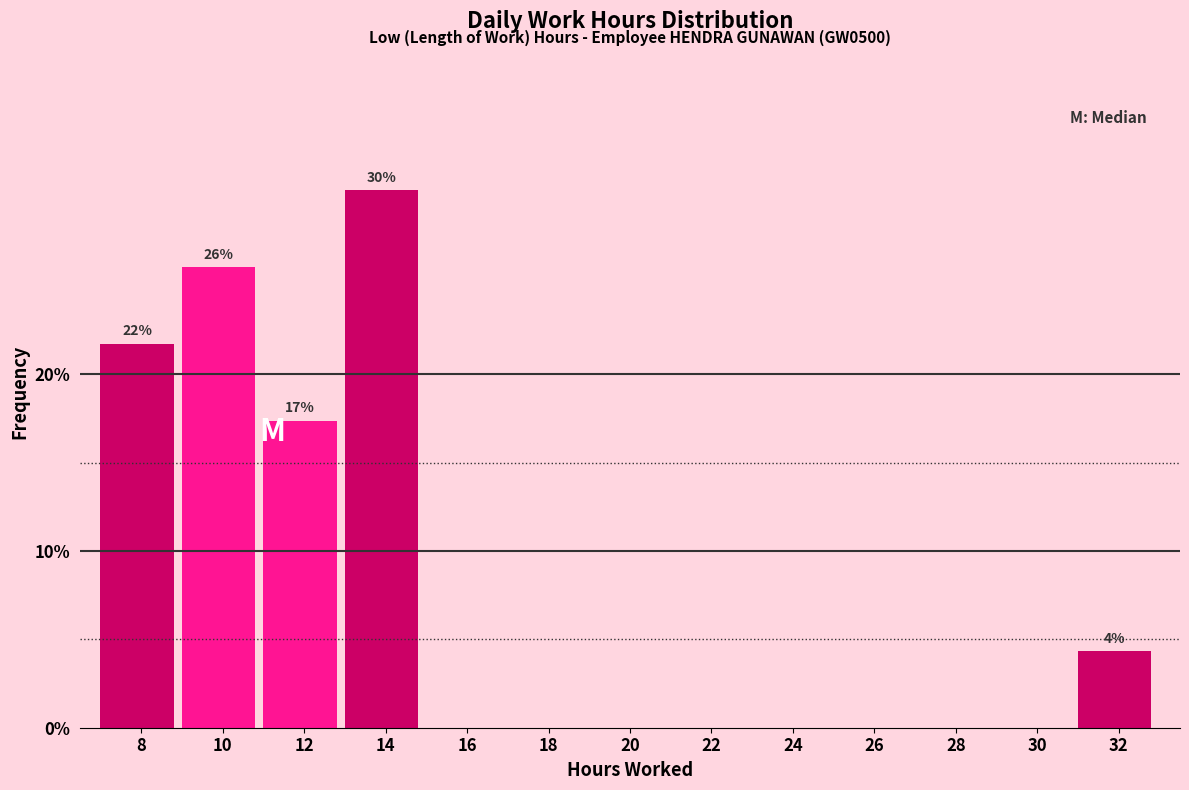

Reading left to right, transcribe all the data shown in this chart.

8=21.7	10=26.1	12=17.4	14=30.4	16=0.0	18=0.0	20=0.0	22=0.0	24=0.0	26=0.0	28=0.0	30=0.0	32=4.3